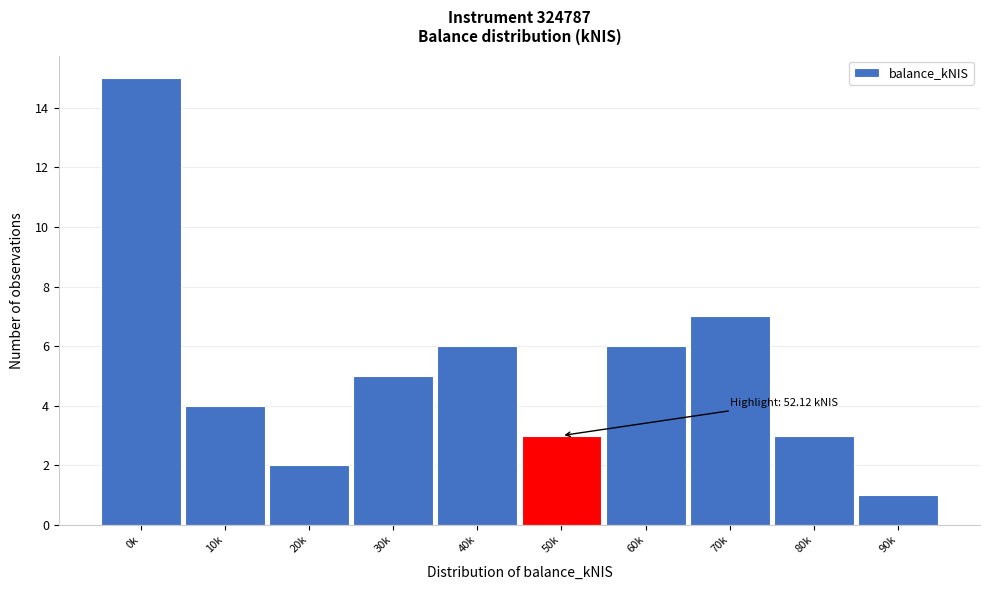

Reading right to left, extract all data points from this chart.

1	3	7	6	3	6	5	2	4	15